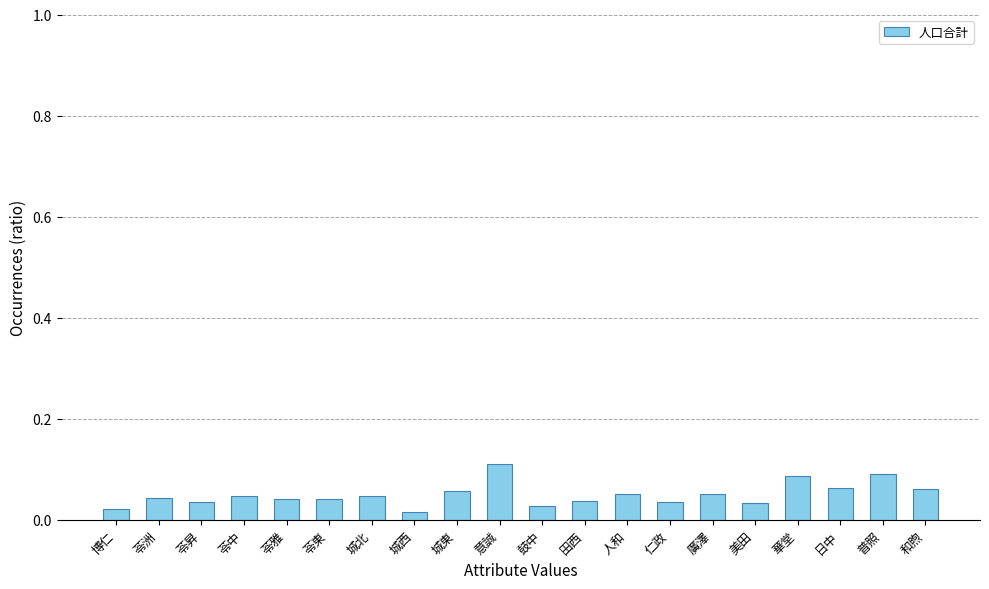

Which has a higher value, 城西 or 城北?

城北